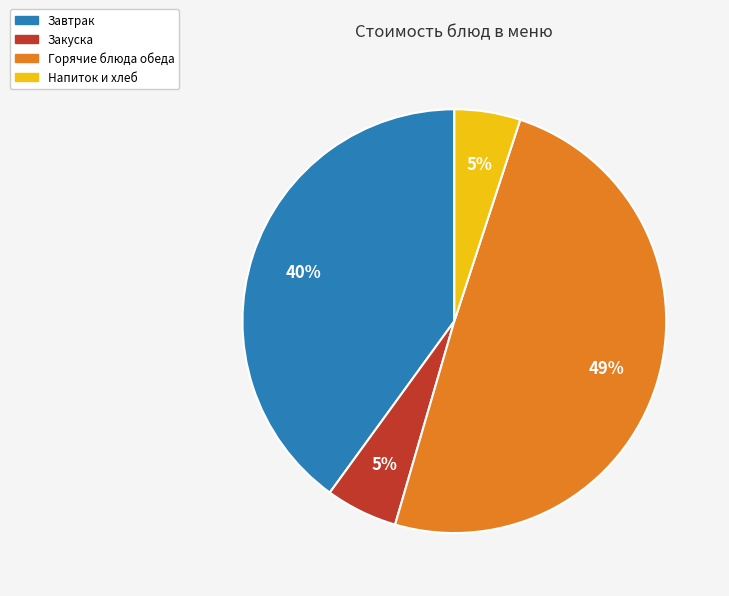

Does any single category account for the majority?

No